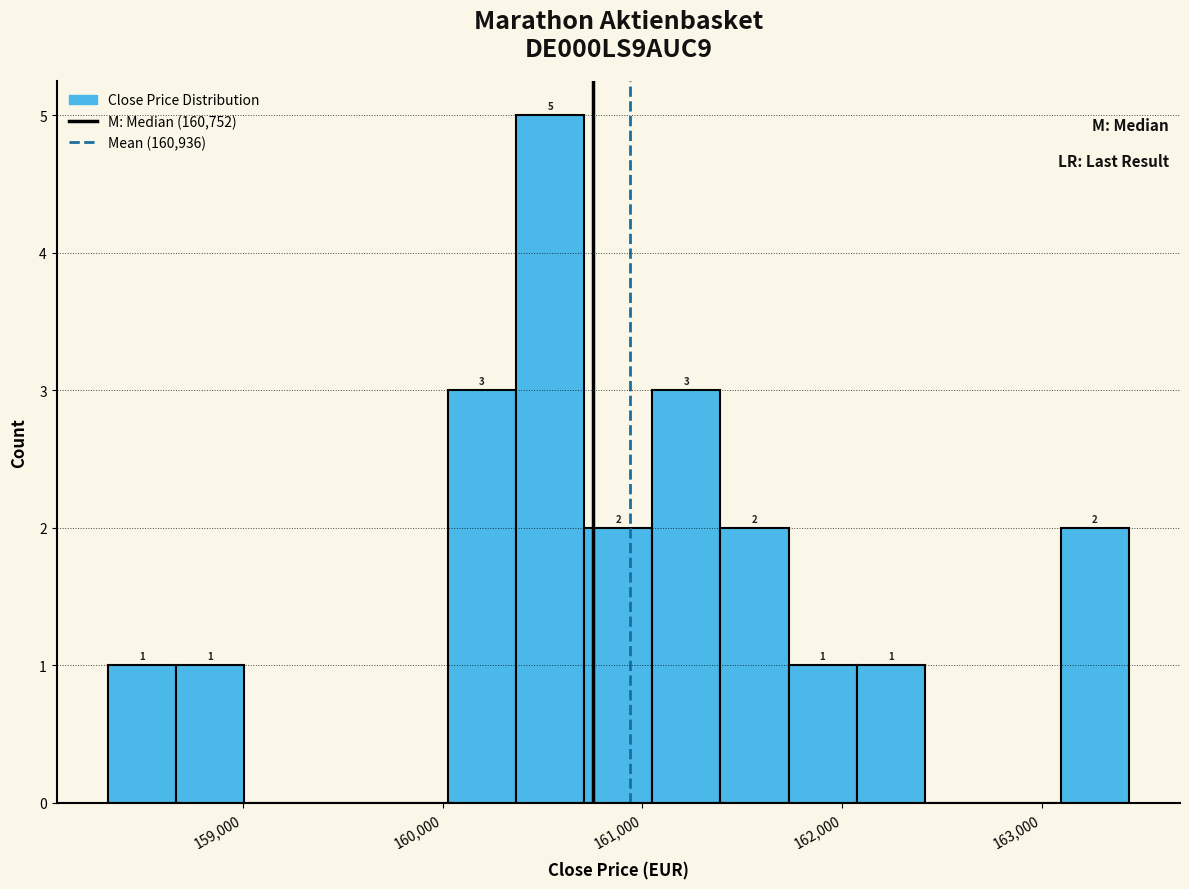

Read against the x-axis, roughly where is the centre of the tallest bar?

160500